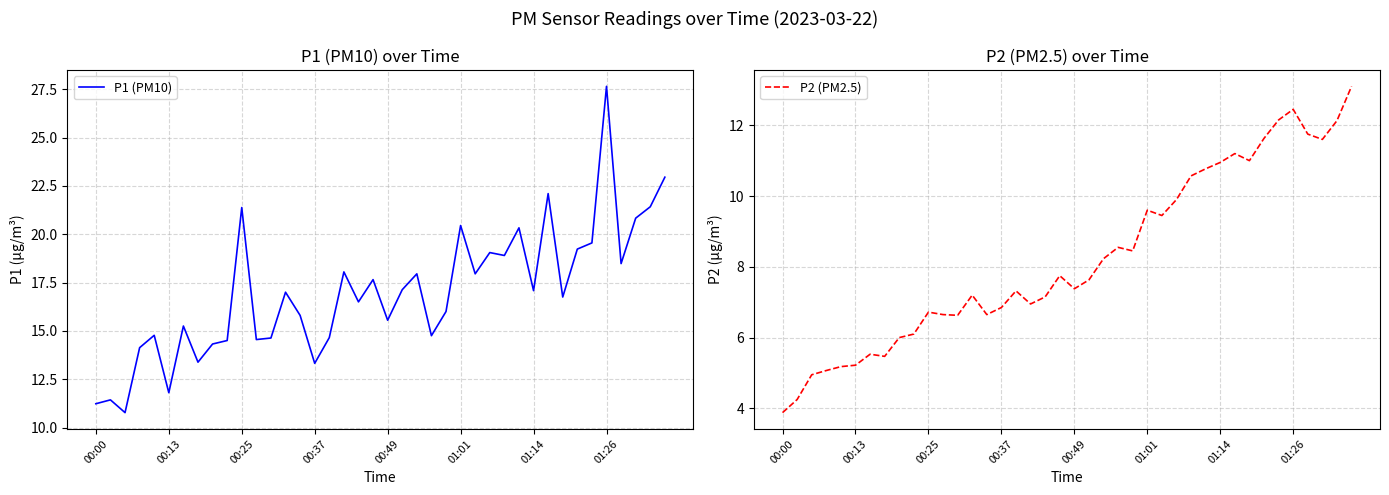

Which category has the highest value in the P1 (PM10) series?

01:26